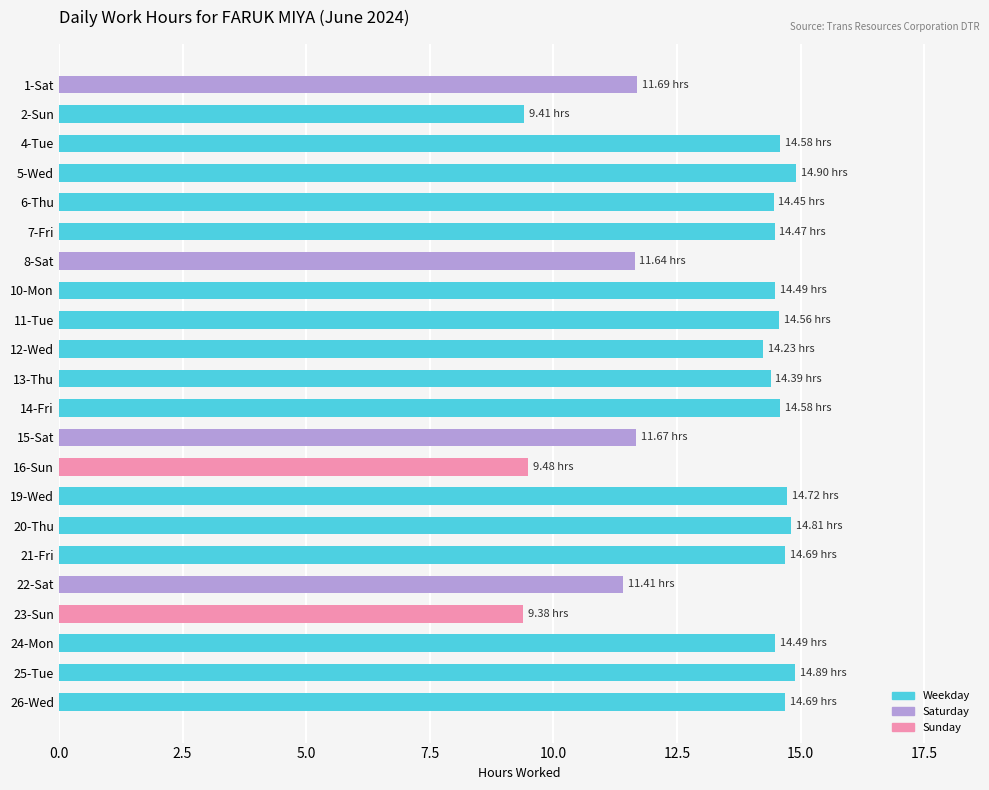

How many data points are less than 14?

7